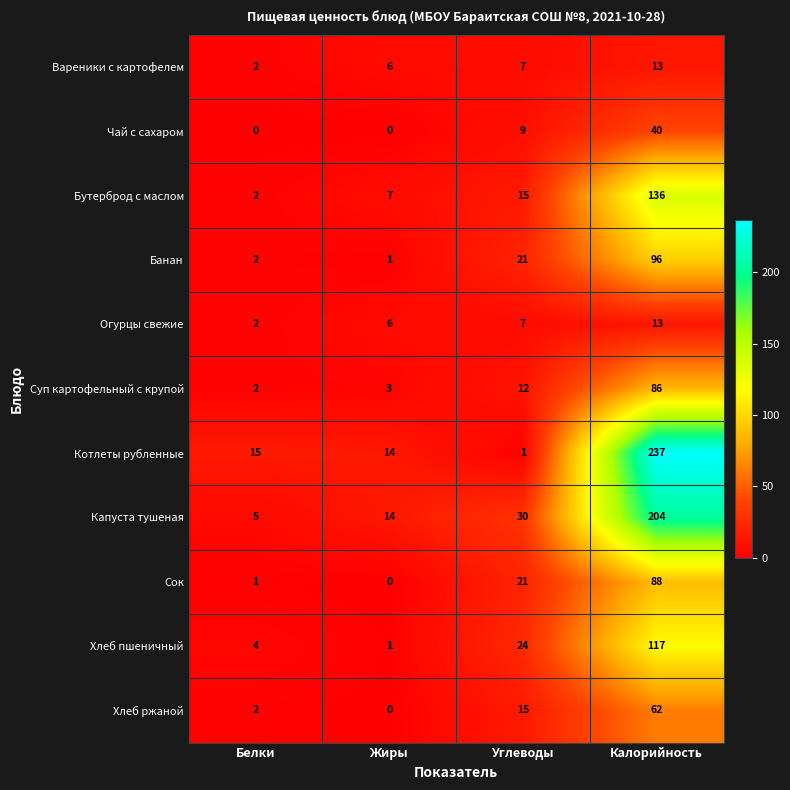

Which category has the highest value across all series?

Калорийность